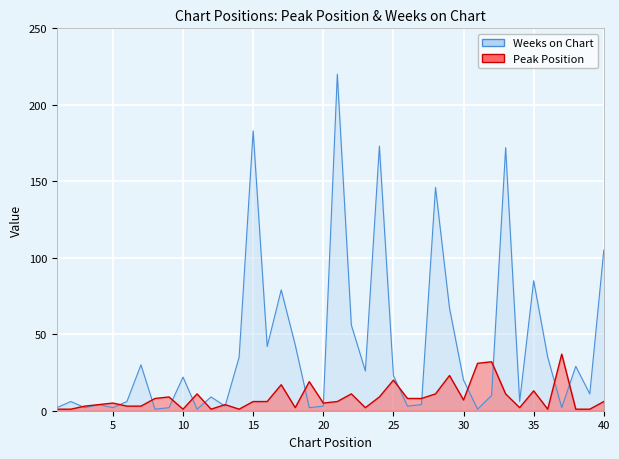

Which has a higher value, 12 or 19?

19